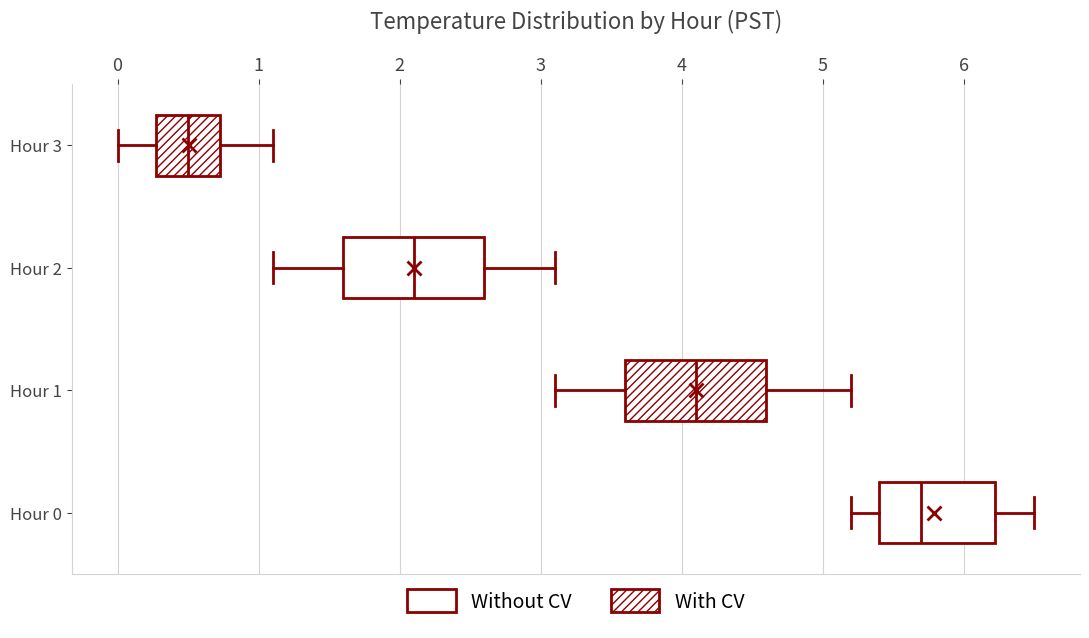

Where is the left edge of the box for Hour 3 on the x-axis? The values are not printed on the chart, so give them approximately, as read against the axis.

0.3